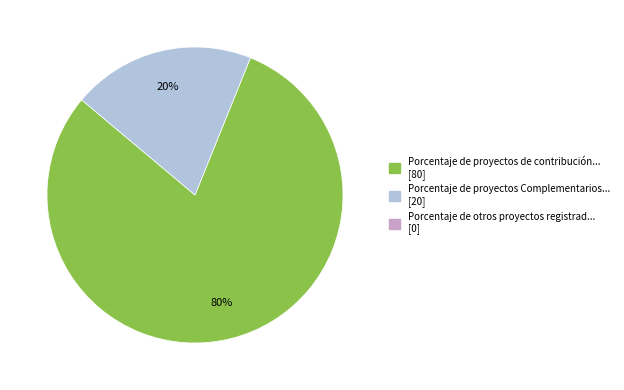

How many slices are in this pie chart?

2